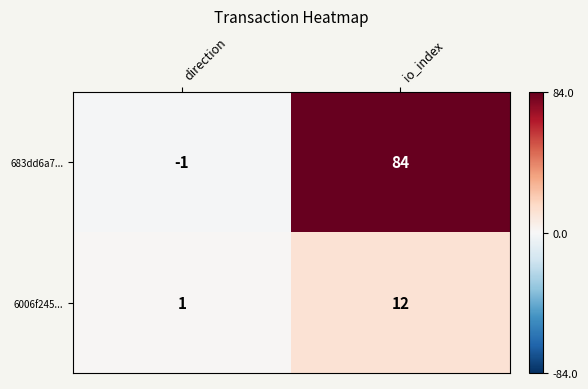

Is it true that 6006f245... equals 1 at direction?

True